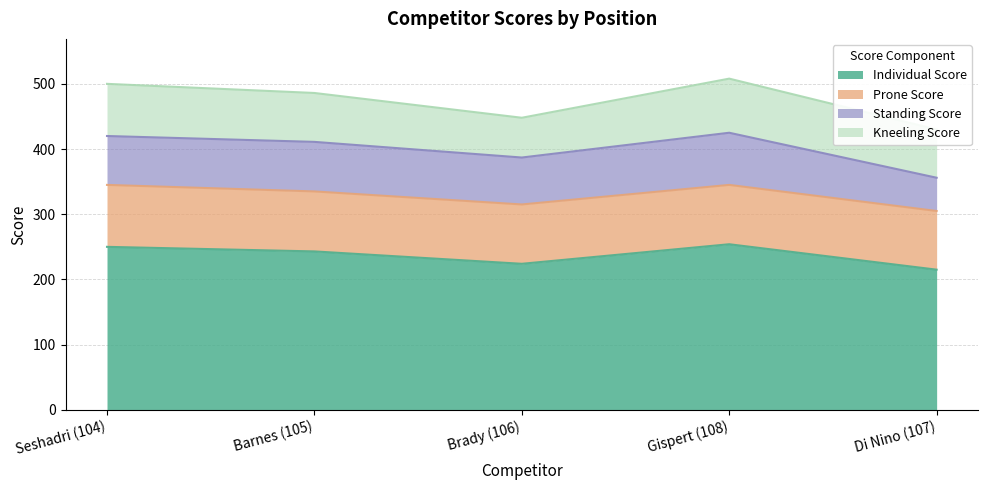

Rank the series by their maximum value, from lowest to highest.

Standing Score, Kneeling Score, Prone Score, Individual Score